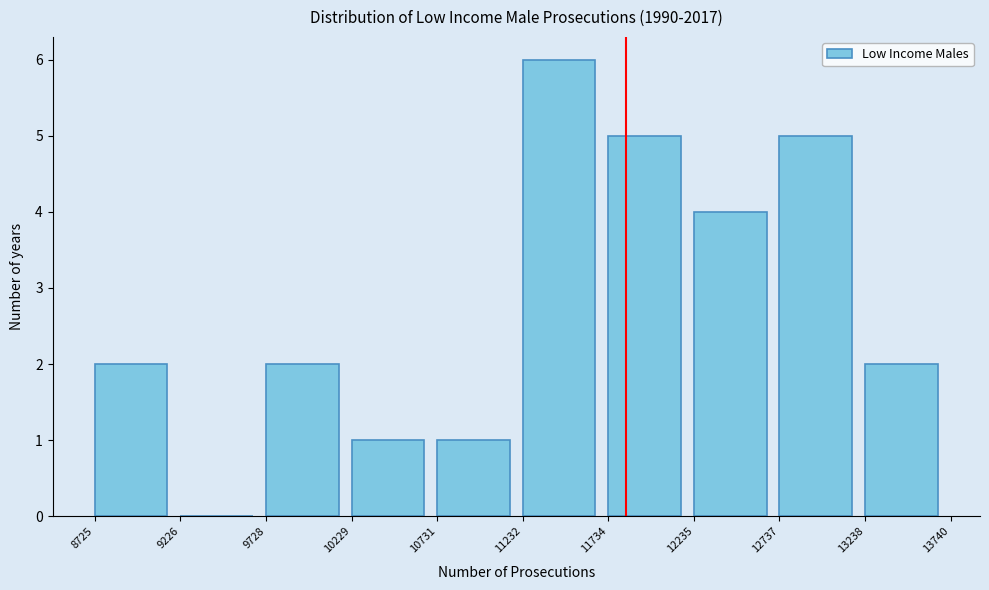

Reading left to right, transcribe this chart: for each bar, give the range it covers on the x-axis and its height. The values are not printed on the chart, so give them approximately, as read against the axis.

8725 to 9226: 2
9226 to 9728: 0
9728 to 10229: 2
10229 to 10731: 1
10731 to 11232: 1
11232 to 11734: 6
11734 to 12235: 5
12235 to 12737: 4
12737 to 13238: 5
13238 to 13740: 2